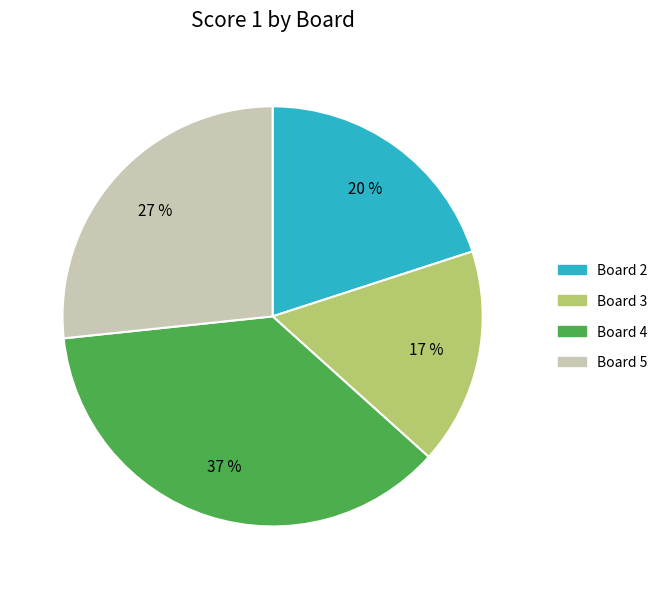

Count the number of slices in the pie.

4